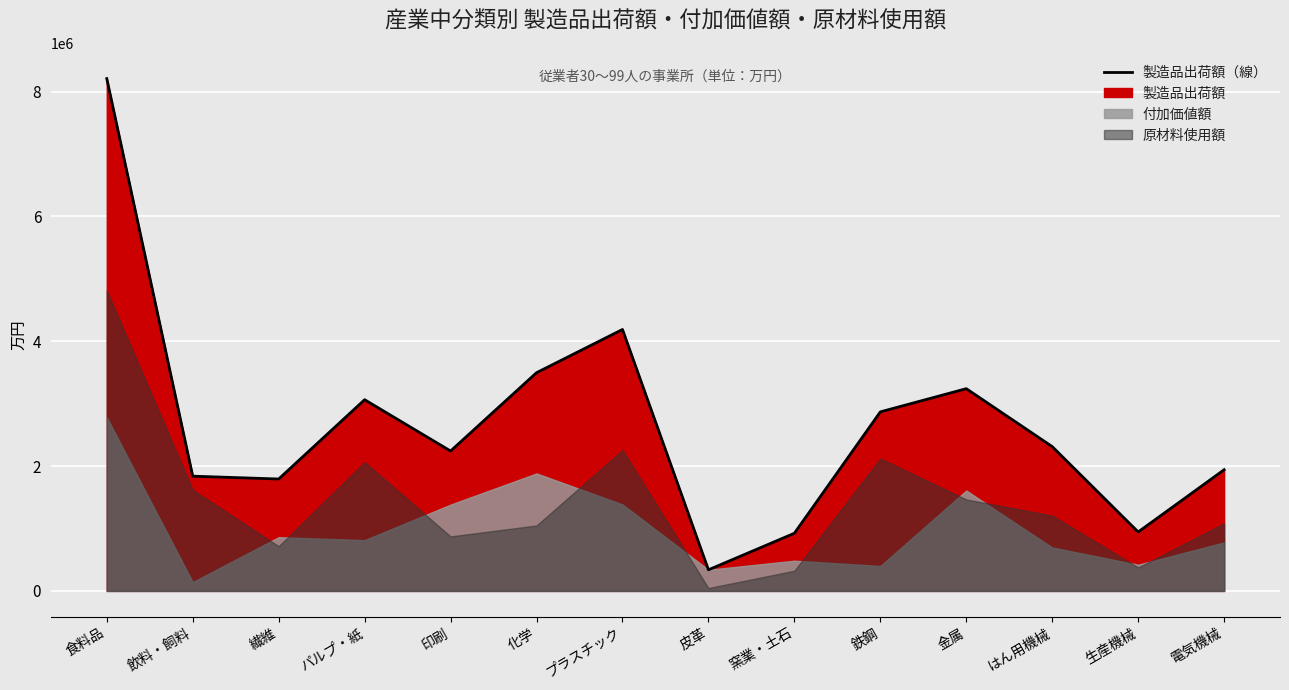

Is it true that the value at プラスチック is 5506870?

False